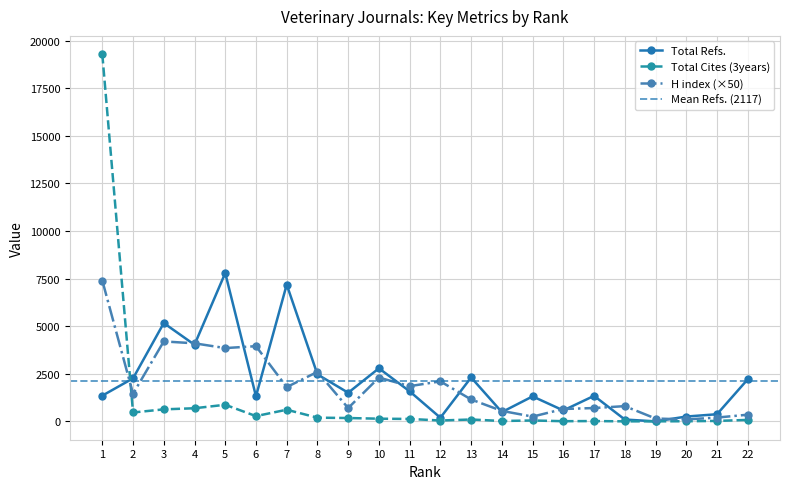

How many series are shown in this chart?

3